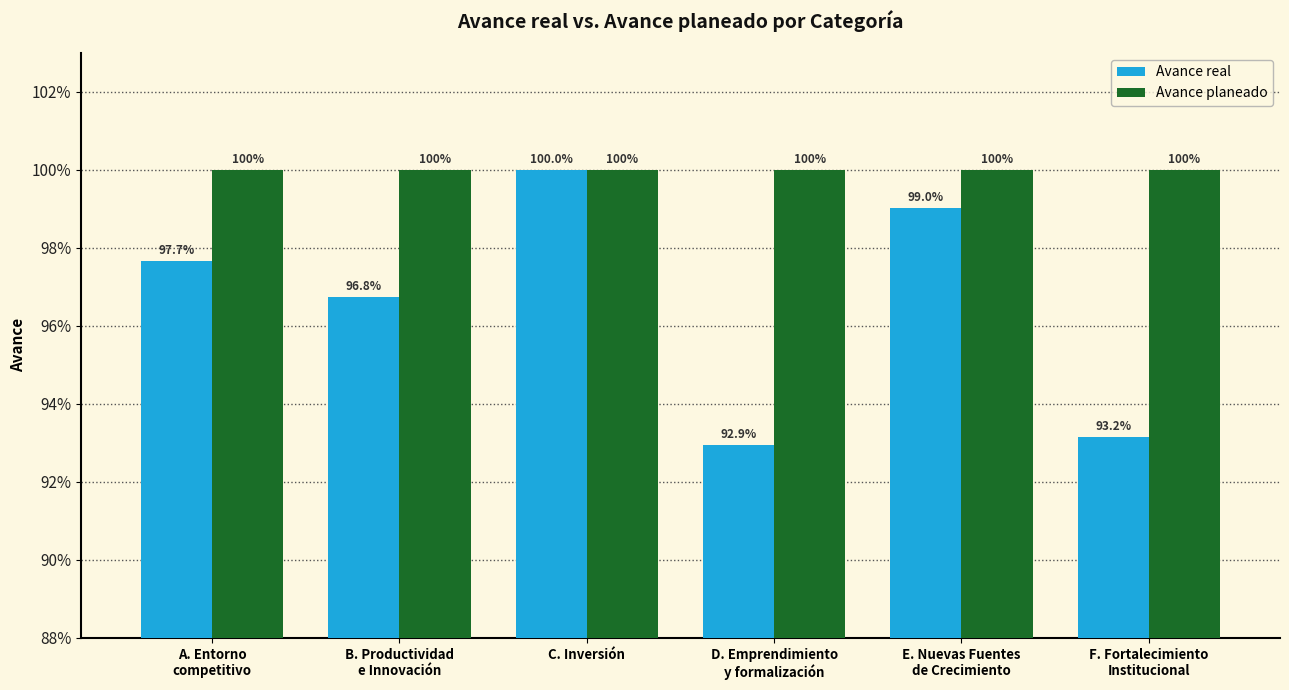

Which series has the widest spread of values?

Avance real